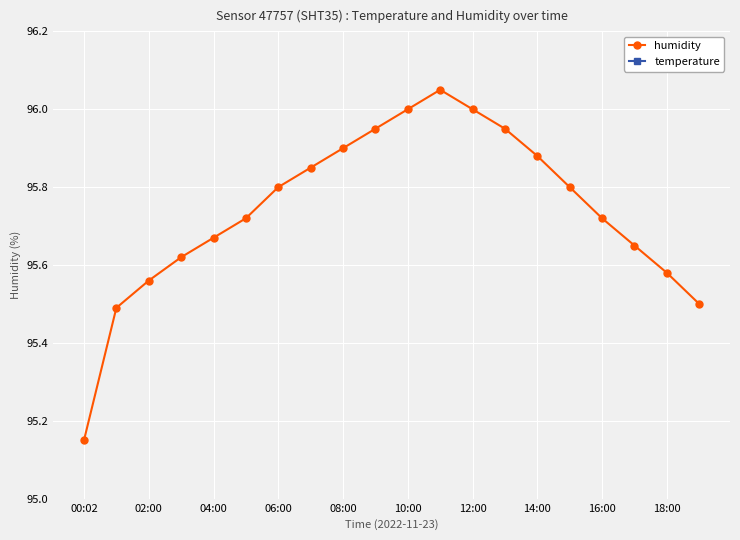

How many lines are shown in the chart?

2